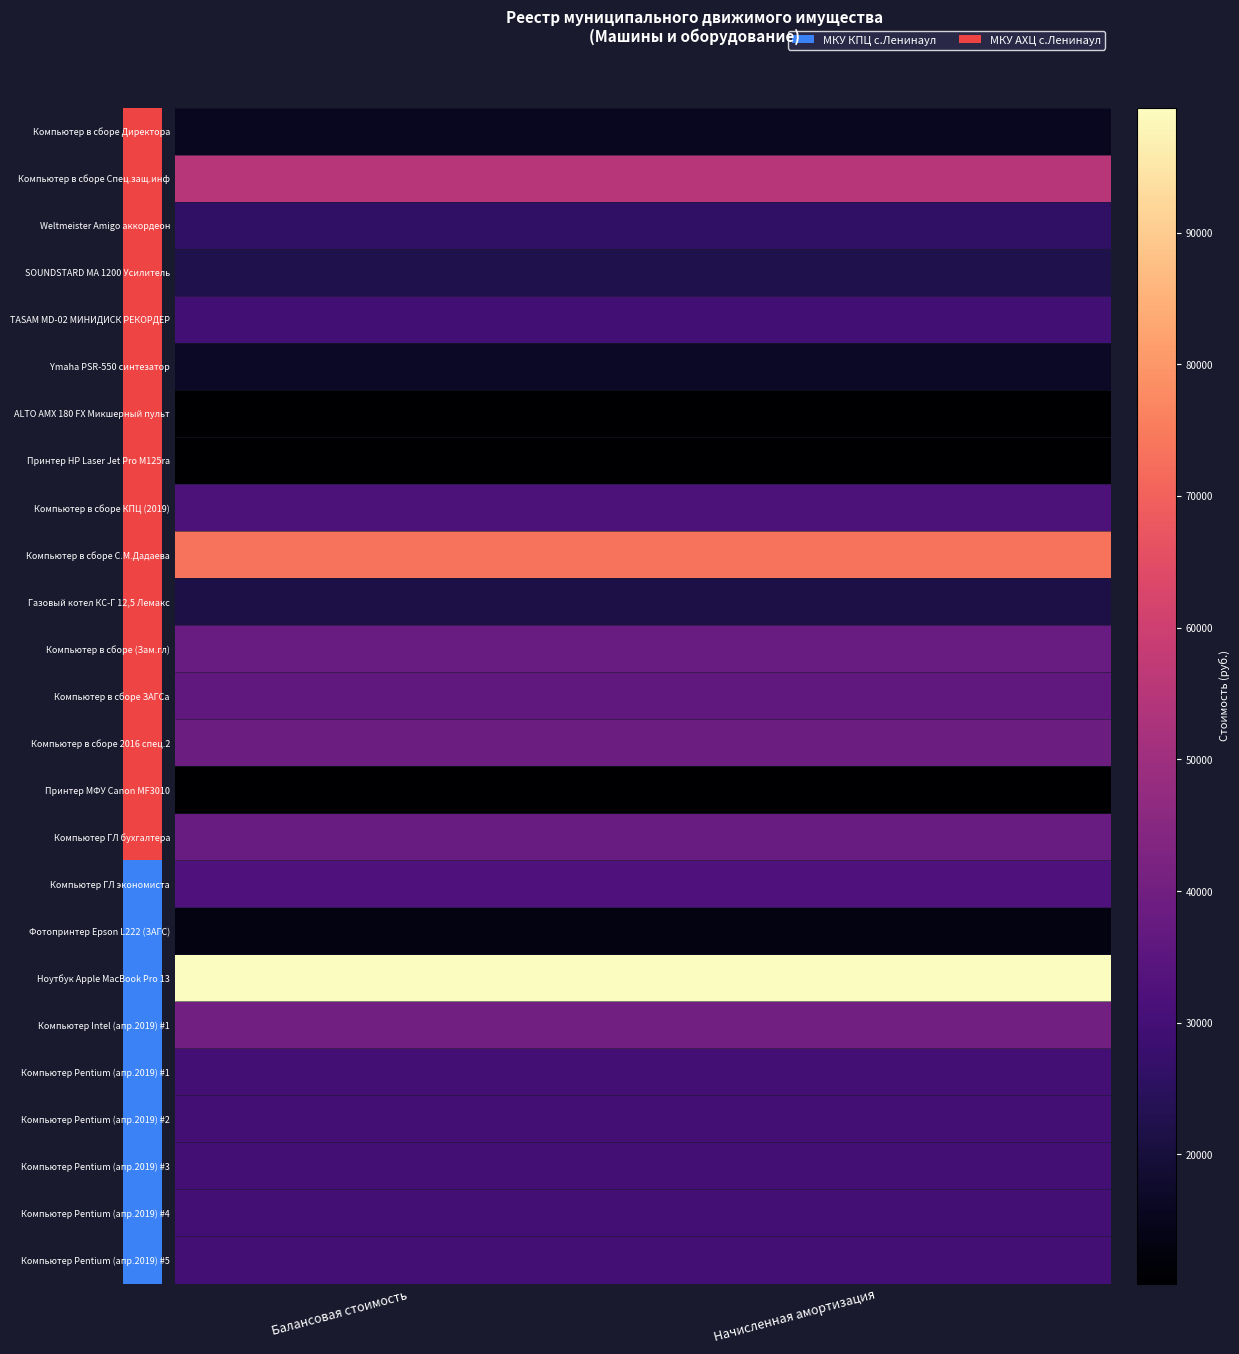

What is the greatest value displayed?

99500